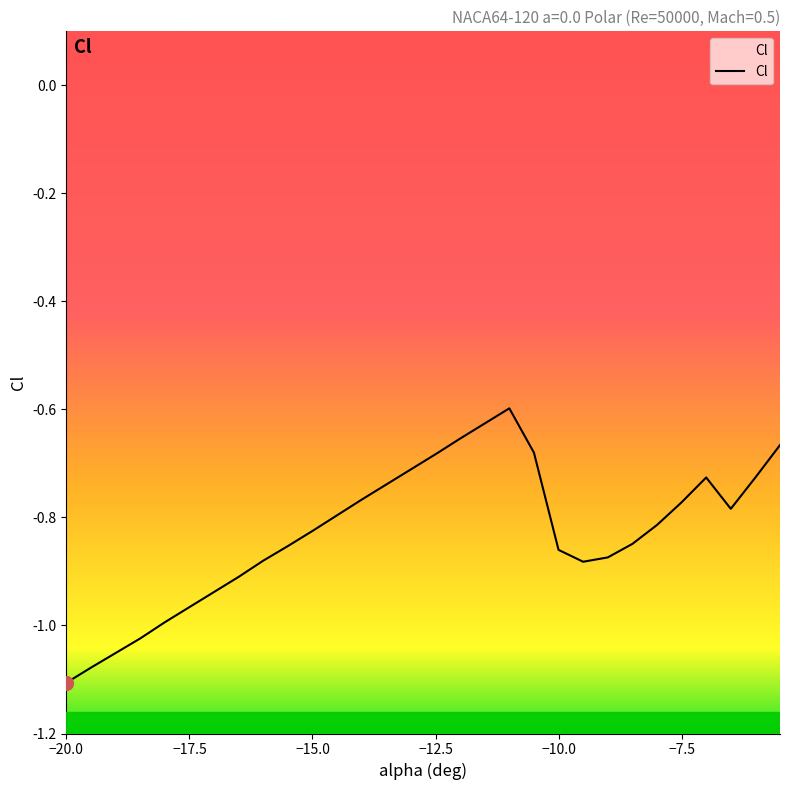

What is the average value?

-0.8